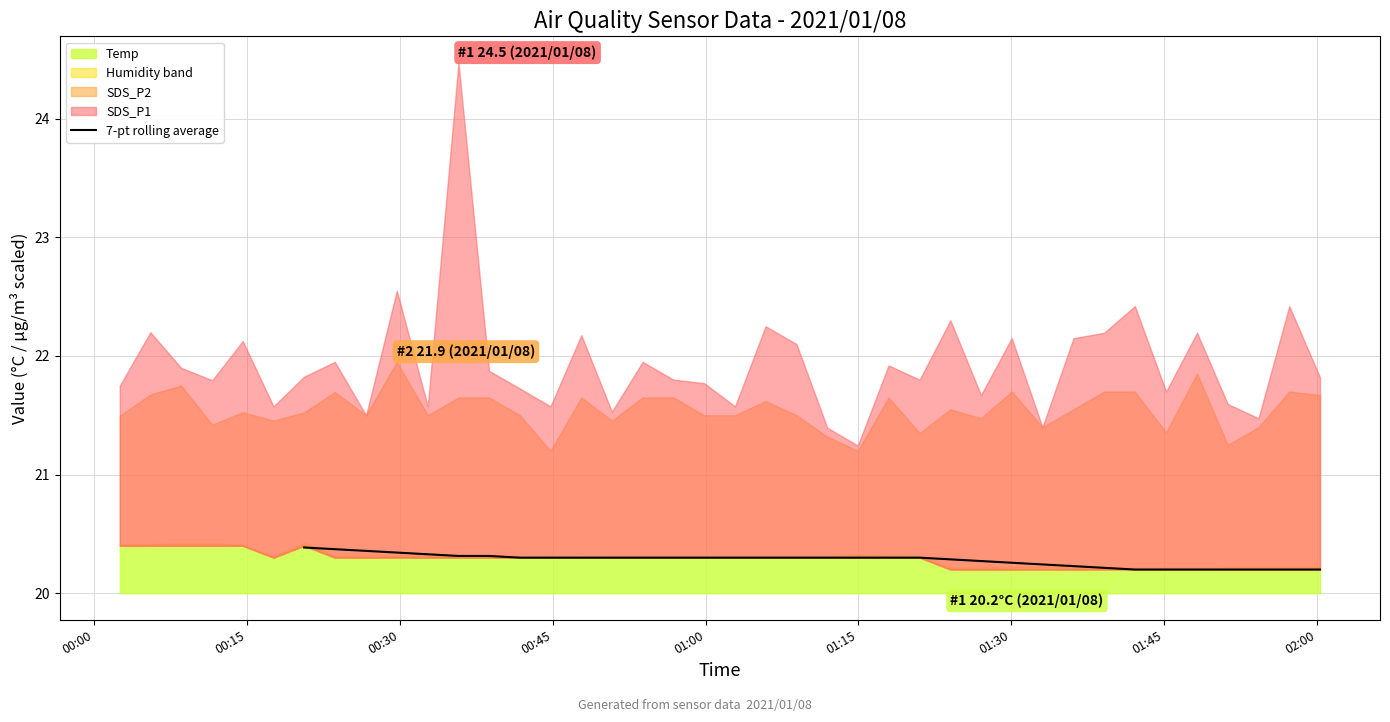

The value at 36 is 11.8. True or false?

False